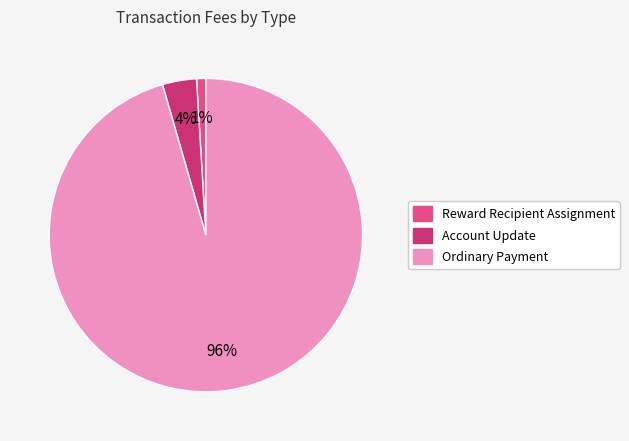

What percentage is the Account Update slice, to the nearest percent?

4%